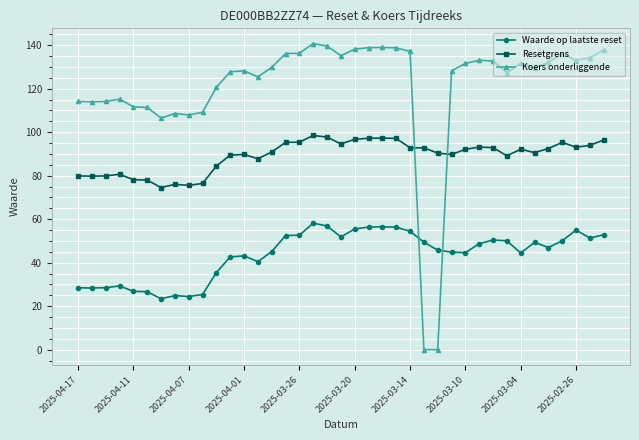

Does the chart display data point markers on the line(s)?

Yes